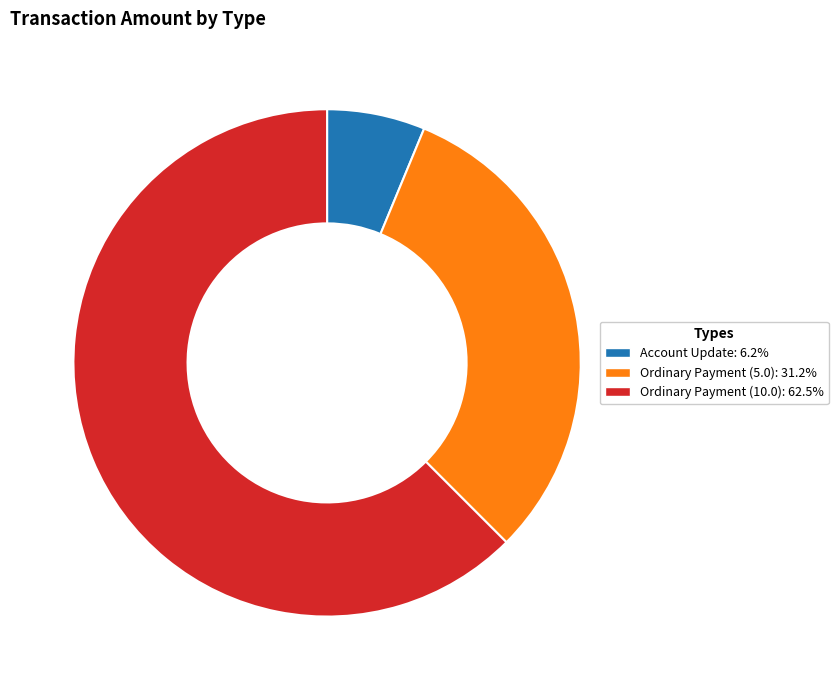

What is the majority slice?

Ordinary Payment (10.0)